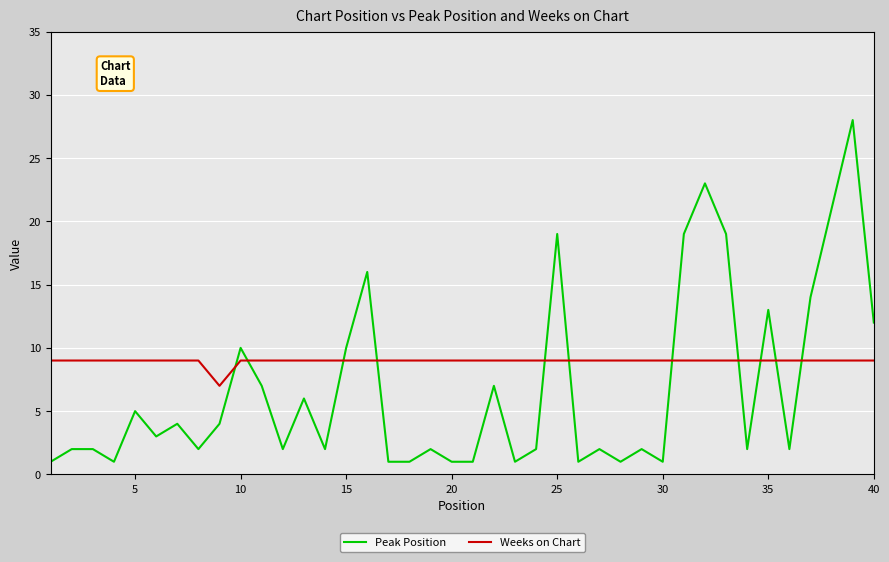

What is the maximum value shown in the chart?

28